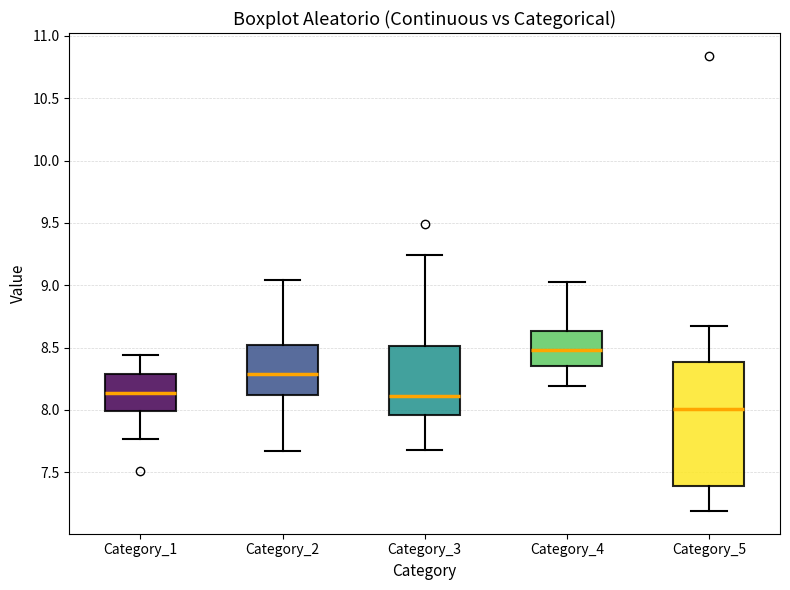

Which box has the lowest median line?

Category_5